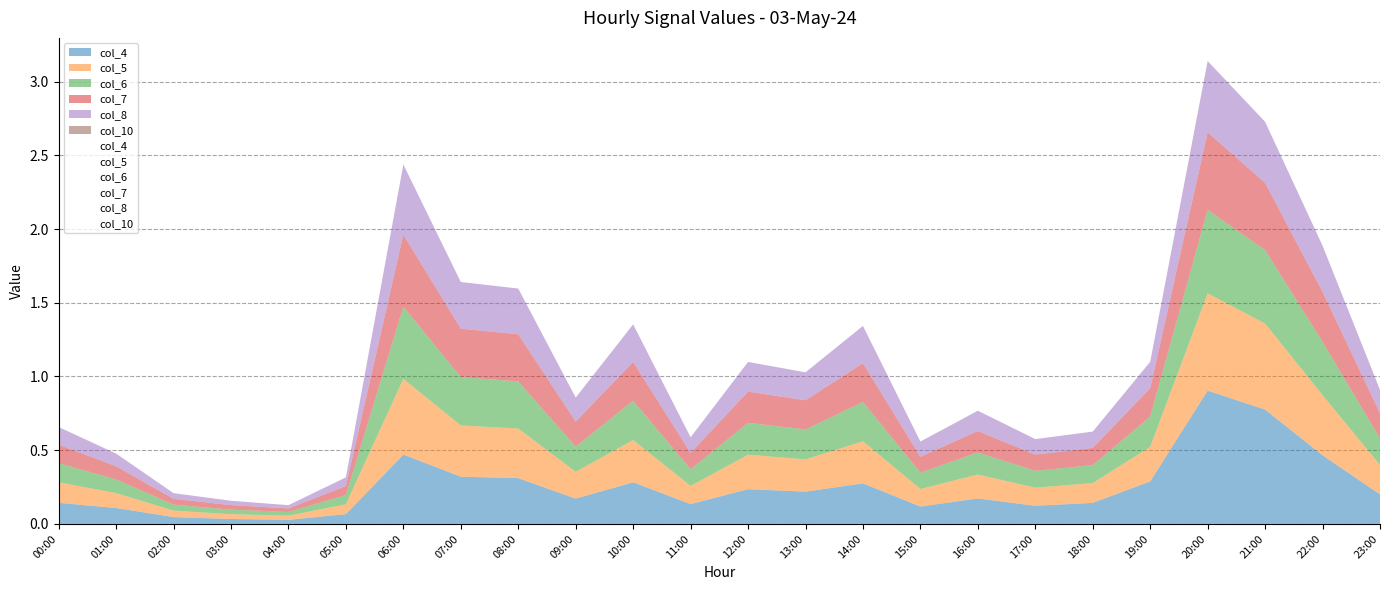

What is the total value across all series at 03:00?

0.2